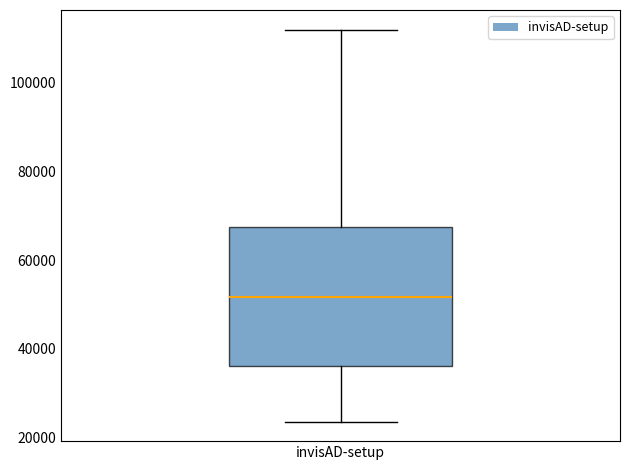

Where is the upper edge of the box for invisAD-setup on the y-axis? The values are not printed on the chart, so give them approximately, as read against the axis.

68000